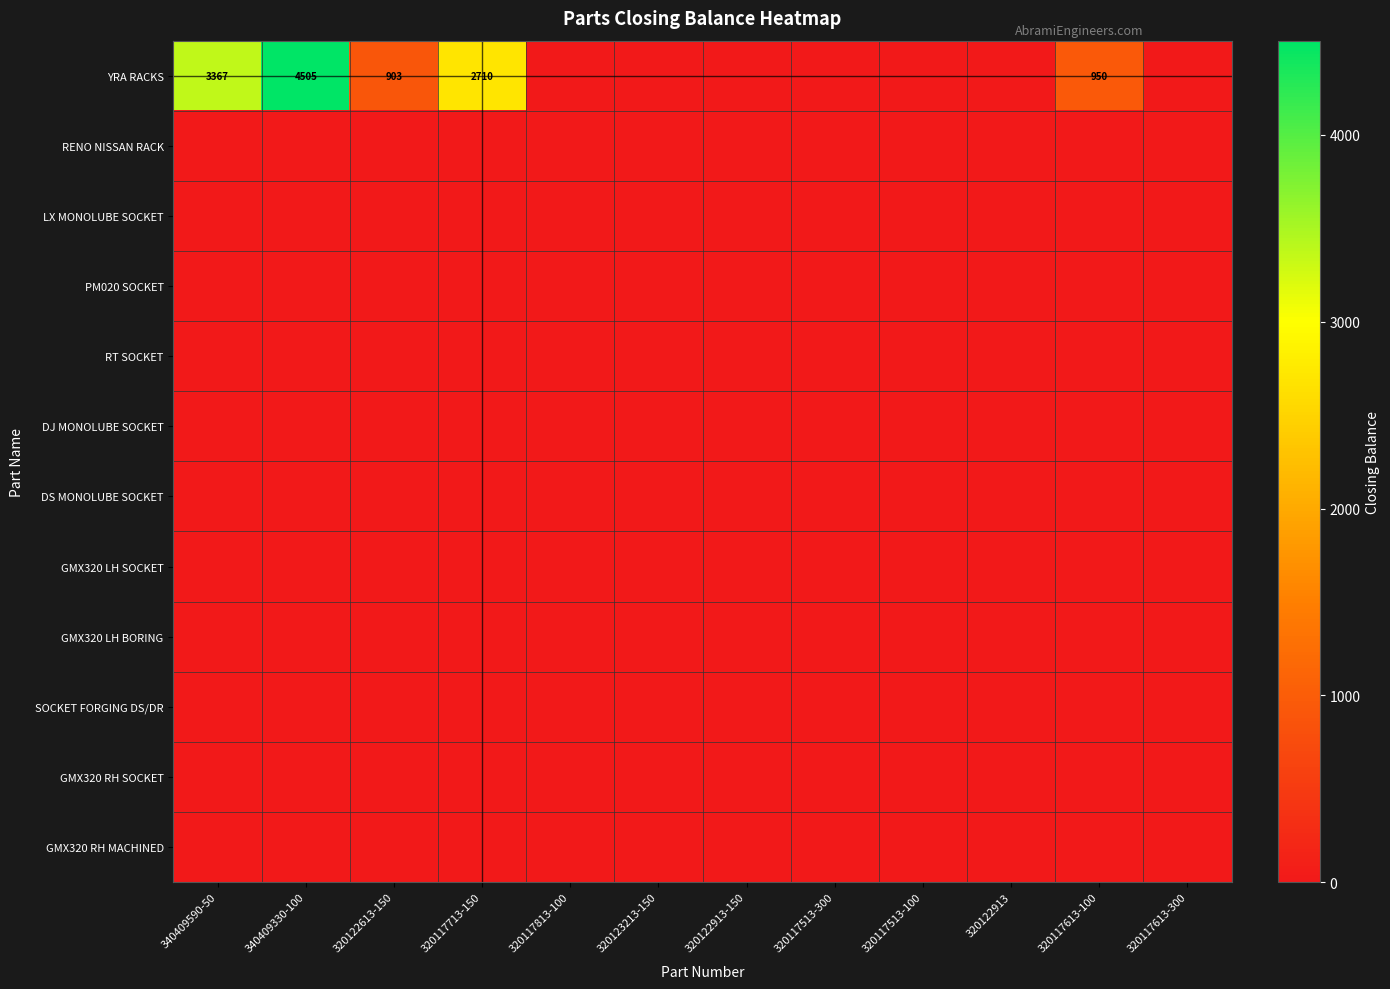

Which series has the largest total across all categories?

YRA RACKS